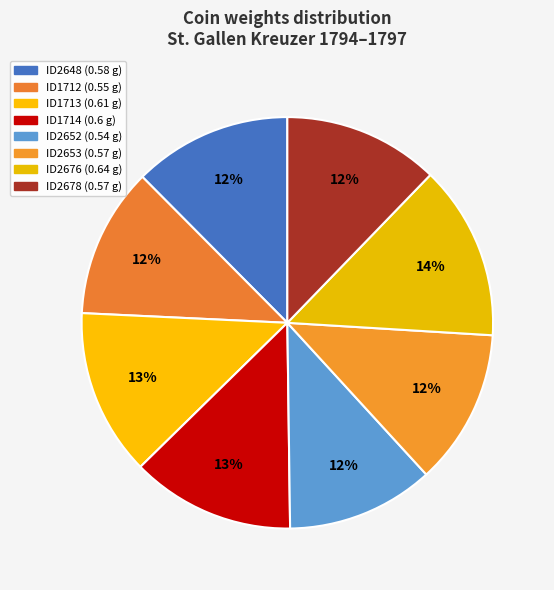

Is there a majority slice in this chart?

No